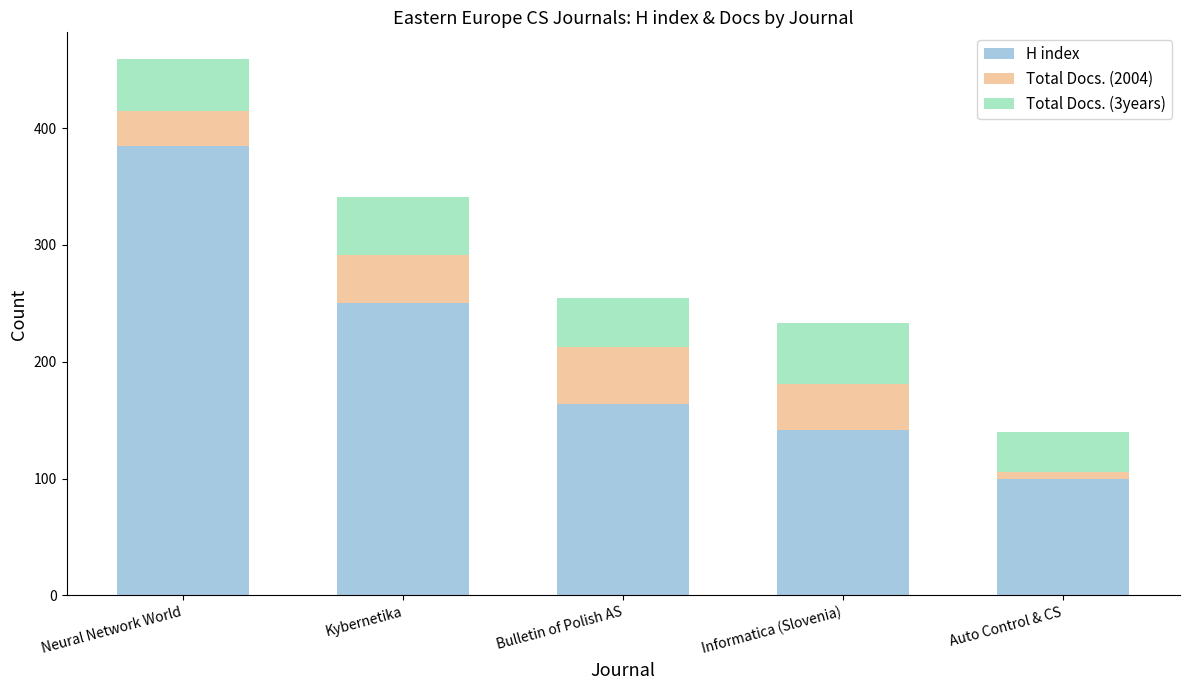

Is it true that H index equals 69 at Kybernetika?

False